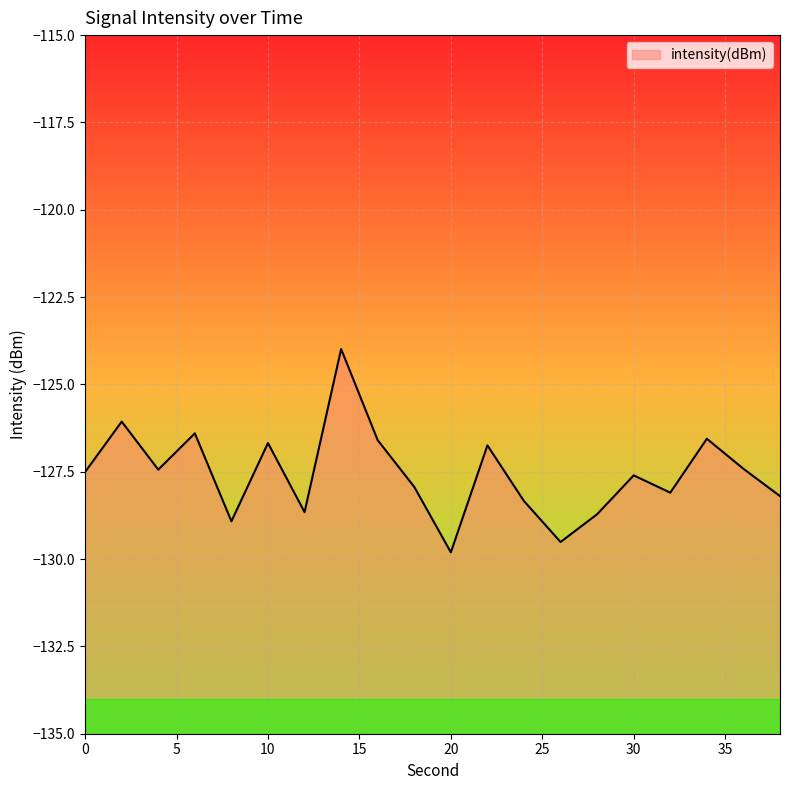

Which category has the lowest value across all series?

20